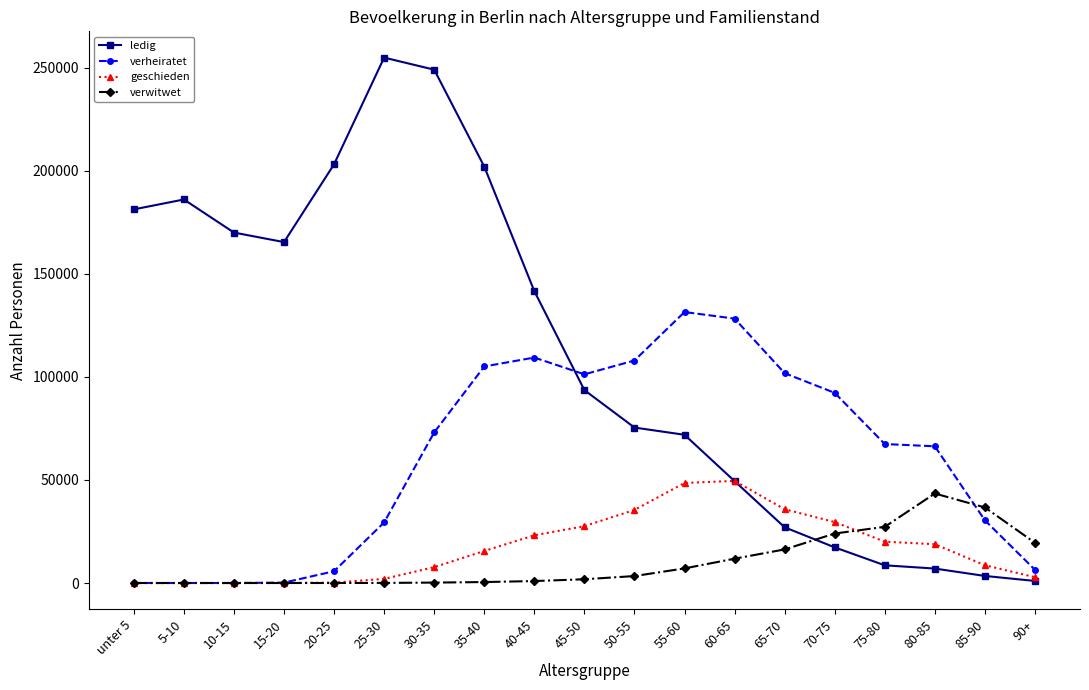

How many data points does each series have?

19